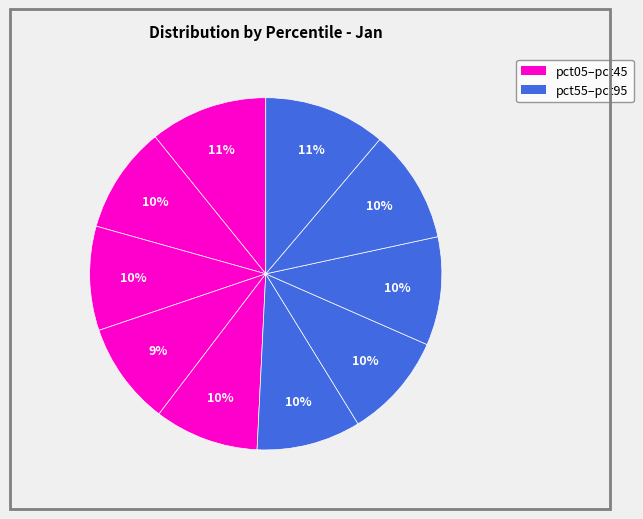

How many slices are in this pie chart?

10